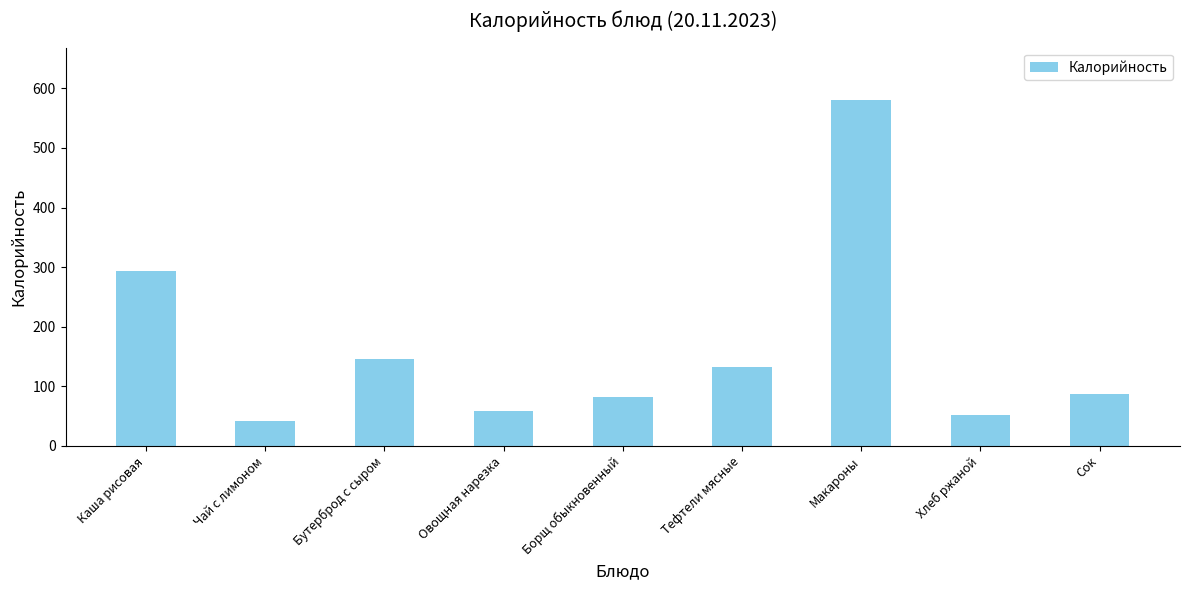

The value at Борщ обыкновенный is 82.0. True or false?

True